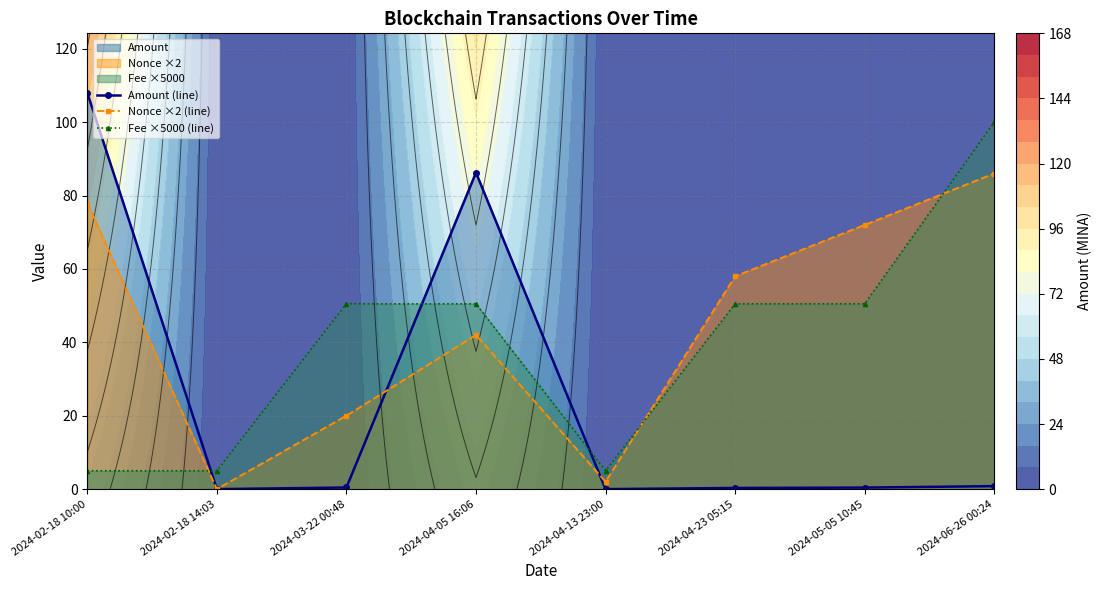

Does the chart have visible grid lines?

Yes